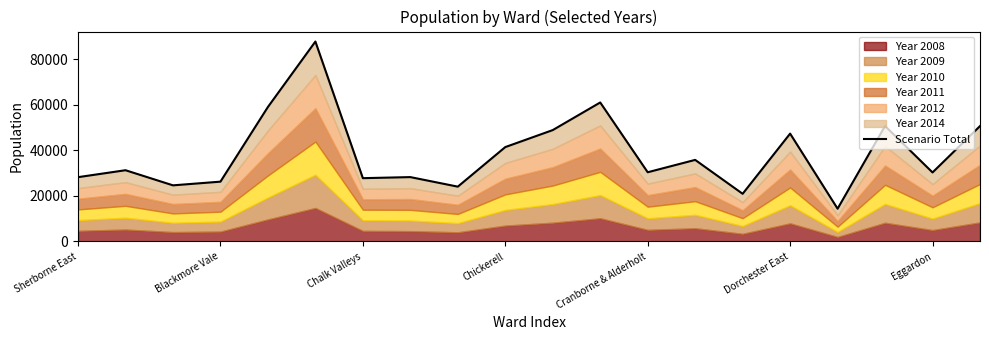

The chart shows a value of 14366 at 16. True or false?

True